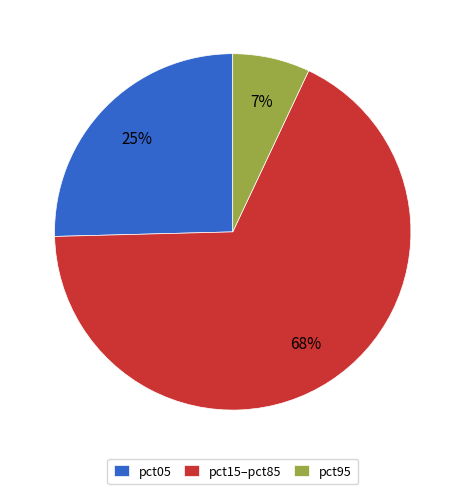

Between pct95 and pct15–pct85, which is larger?

pct15–pct85